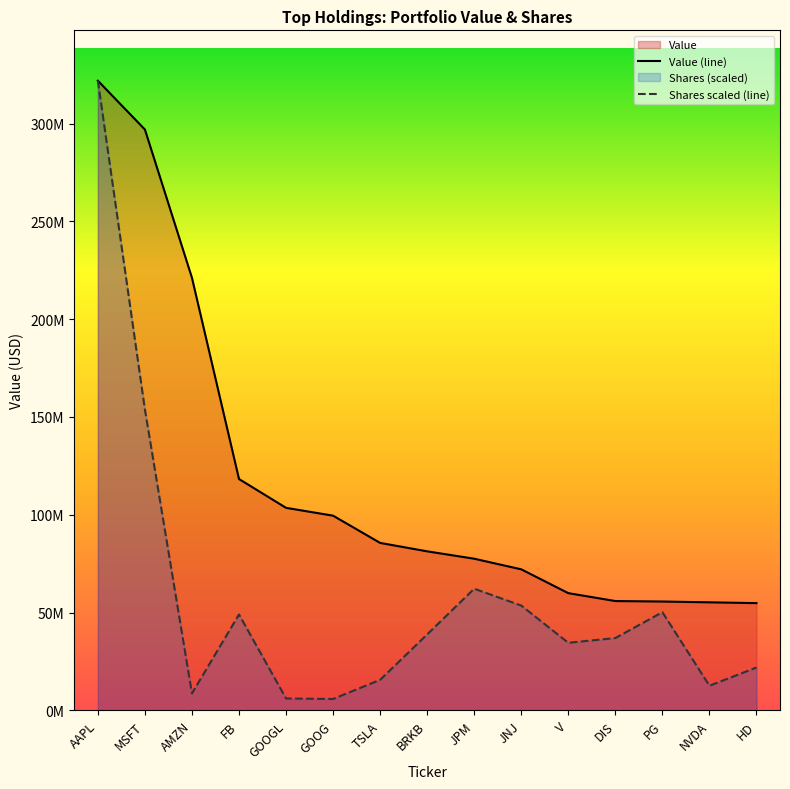

Where is the first local maximum for Shares?

FB